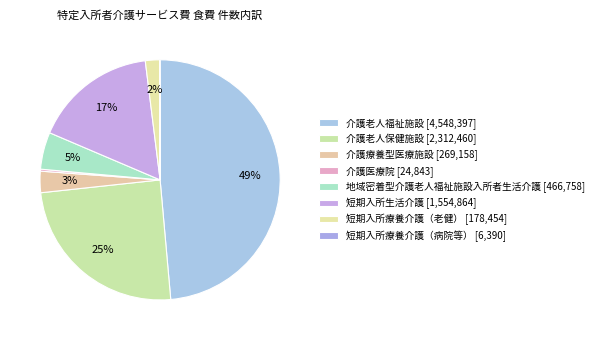

How many slices are in this pie chart?

8